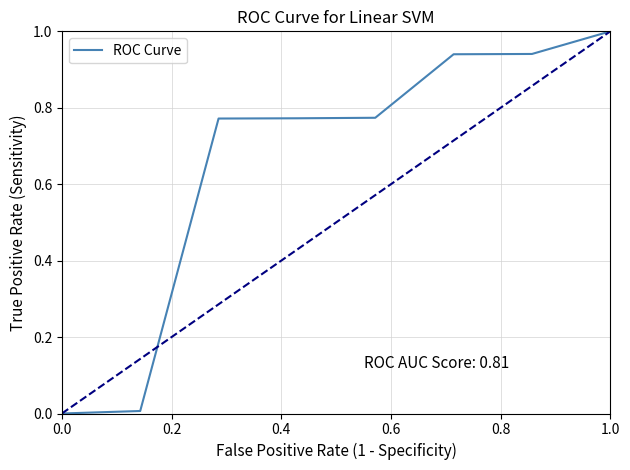

What is the greatest value displayed?

1.0